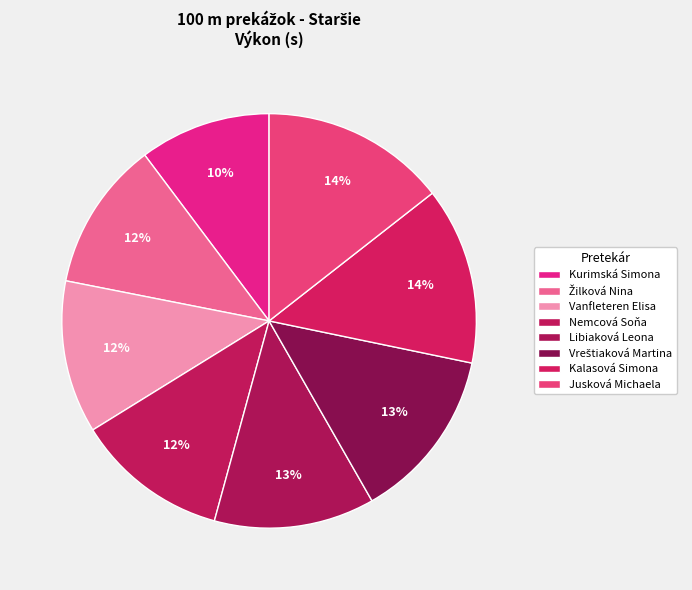

True or false: Libiaková Leona accounts for 13% of the total.

True